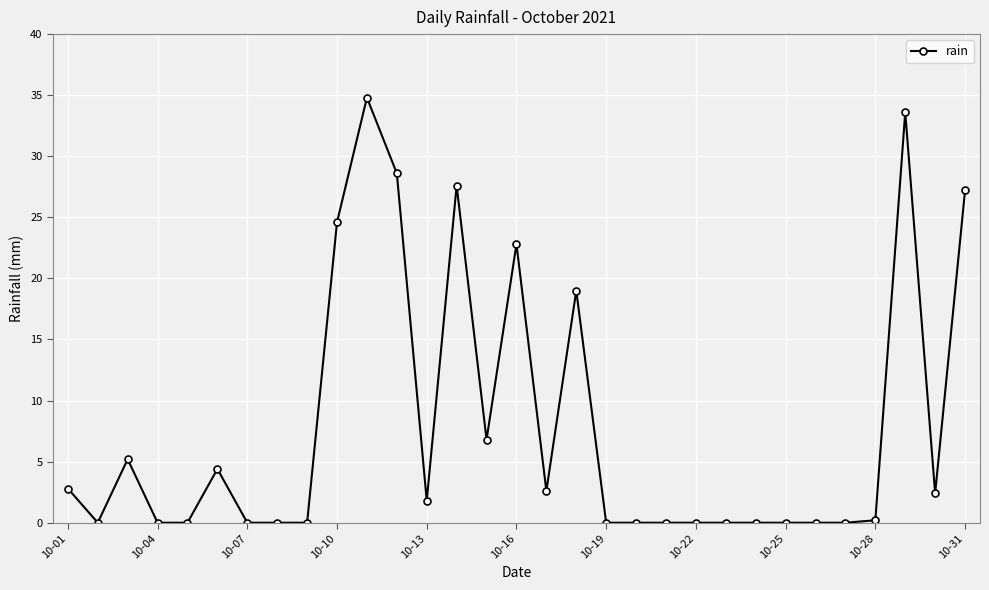

What is the greatest value displayed?

34.8